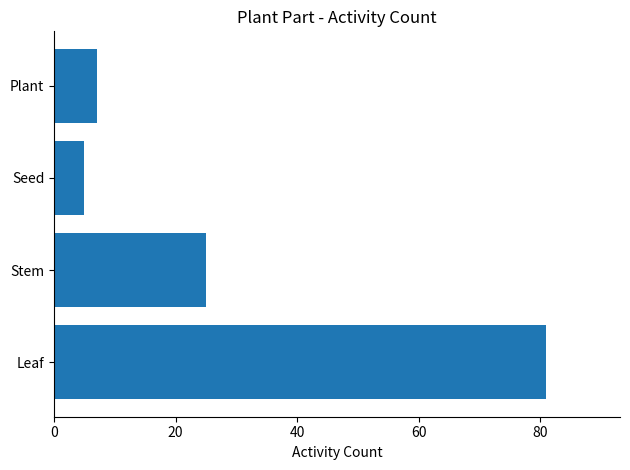

Read the value at Leaf, to the nearest 10.

80